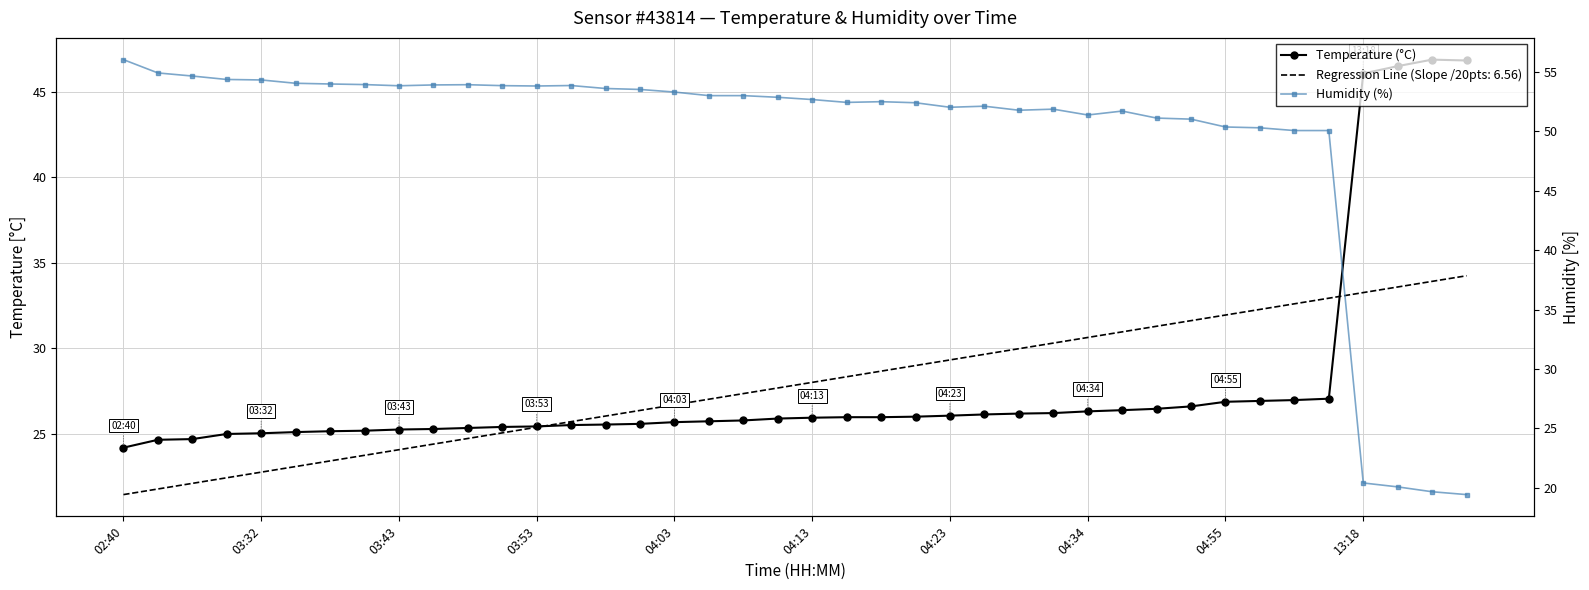

What is the approximate value of Temperature (°C) at 13:18?

46.1